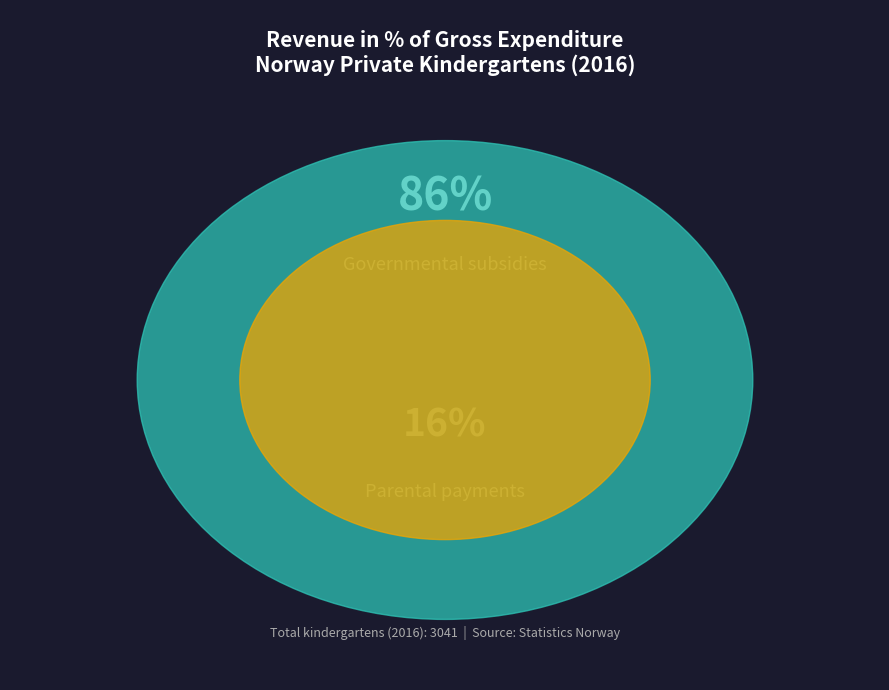

What is the change in value from Parental payments to Governmental subsidies?

+70